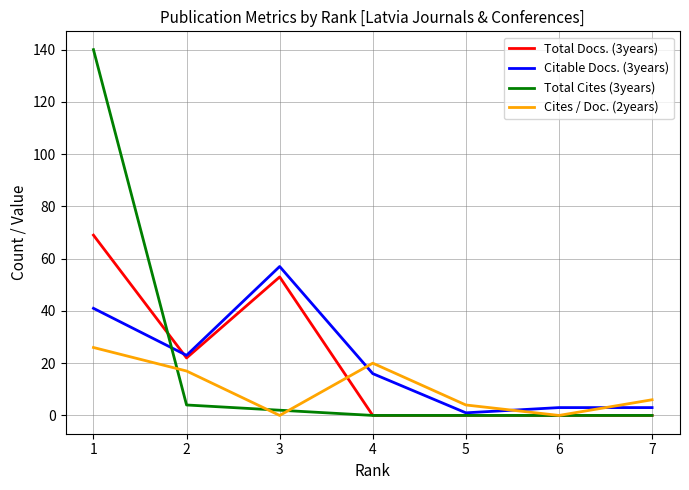

True or false: Citable Docs. (3years) and Cites / Doc. (2years) cross at least once.

True